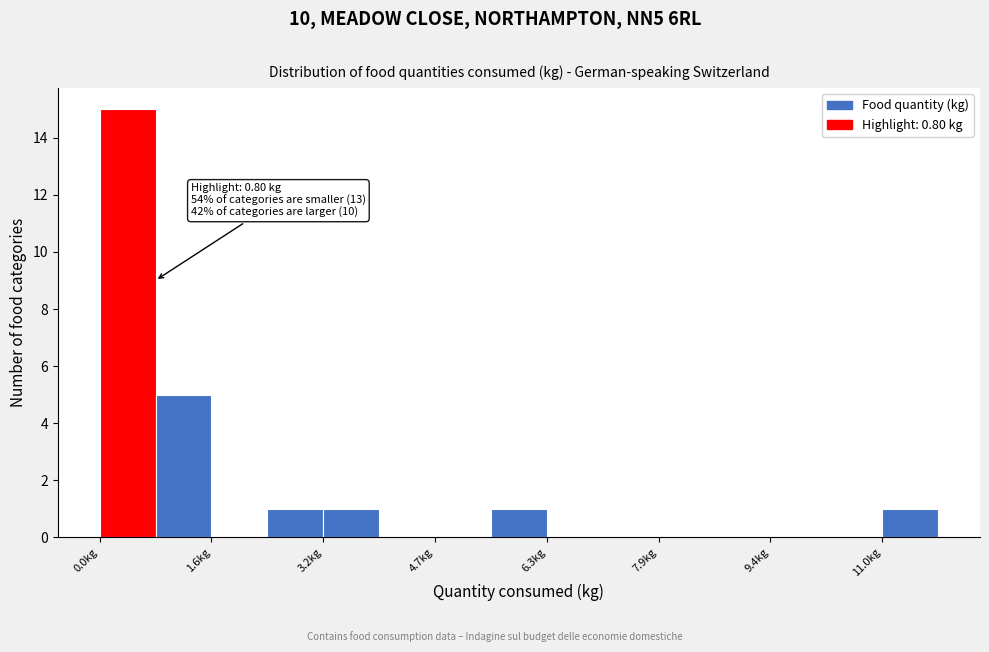

Read against the x-axis, roughly where is the centre of the tallest bar?

0.4